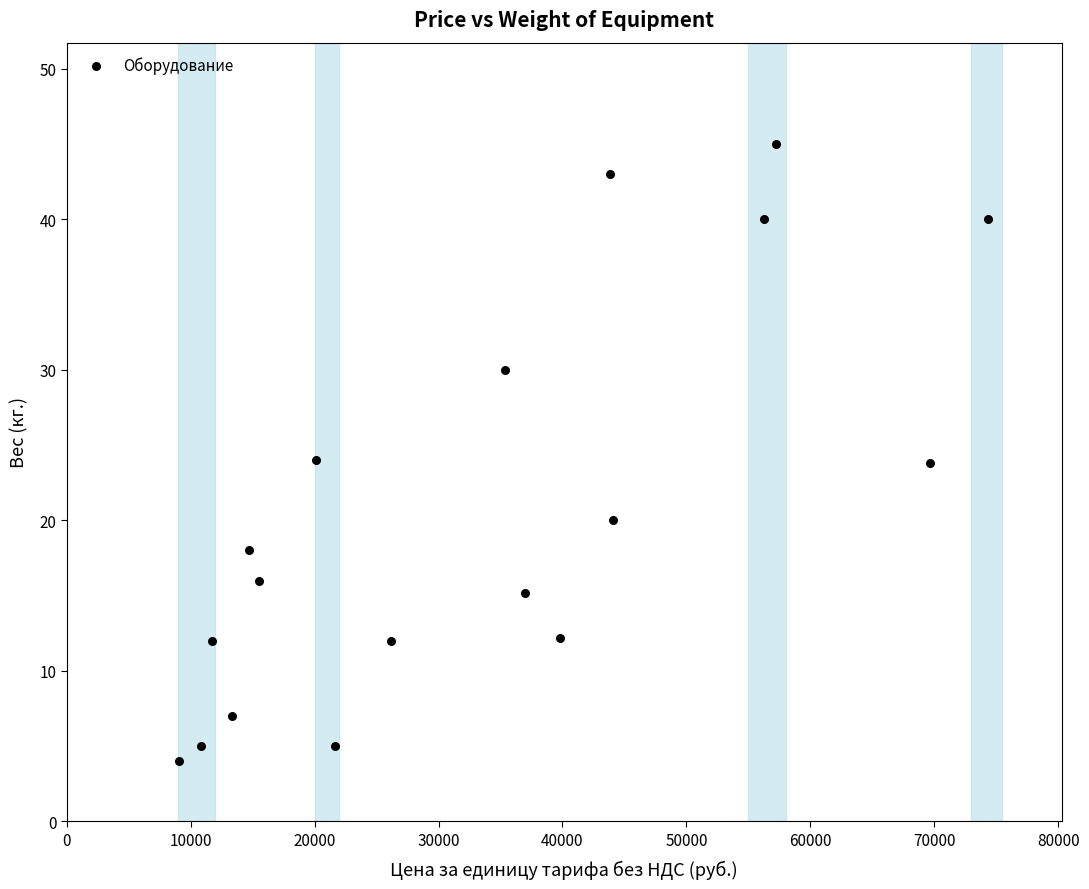

What is the range of X values (max minus min)?

65300.0